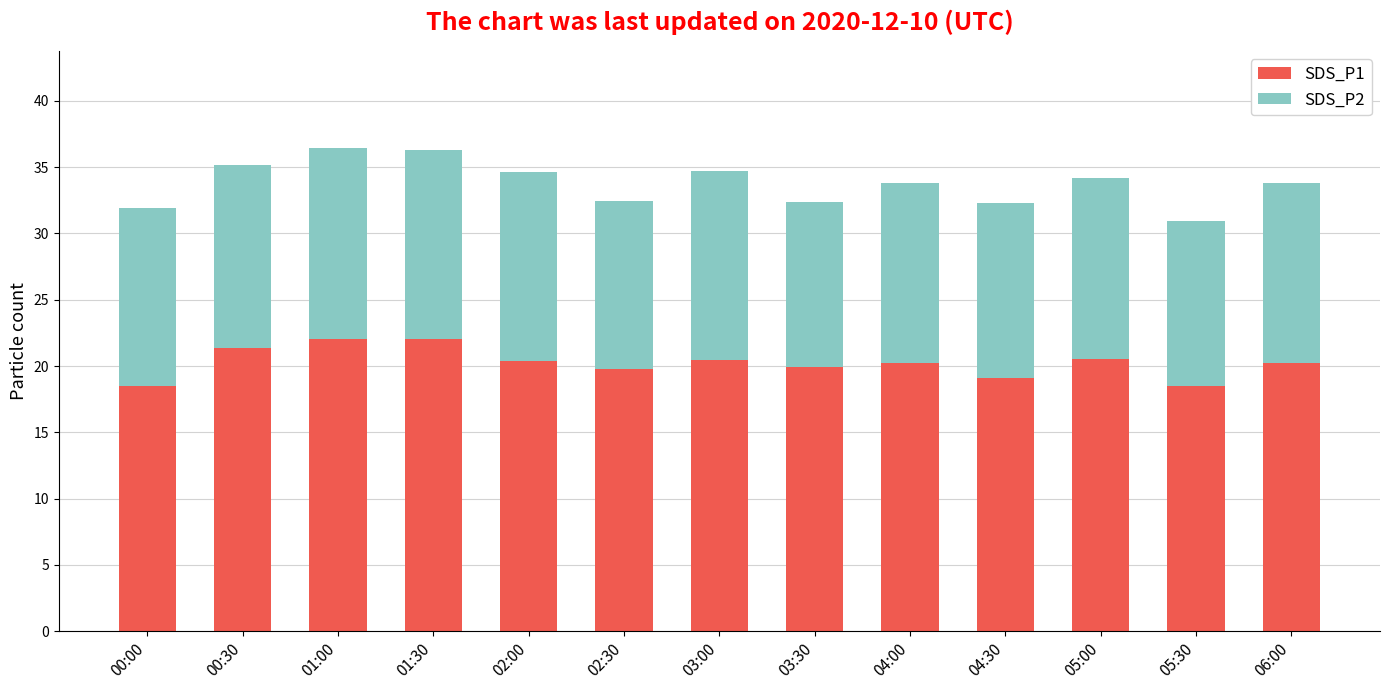

What is the lowest value of the SDS_P1 series?

18.5